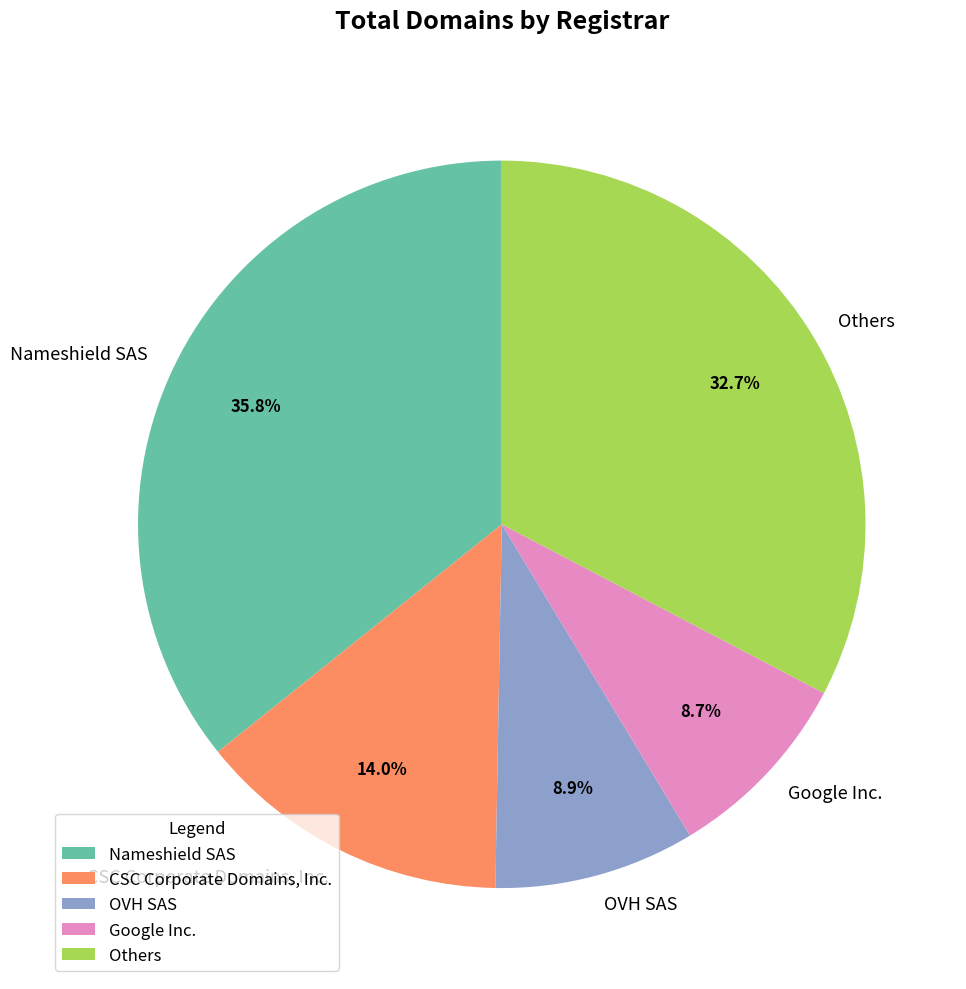

Is there a majority slice in this chart?

No